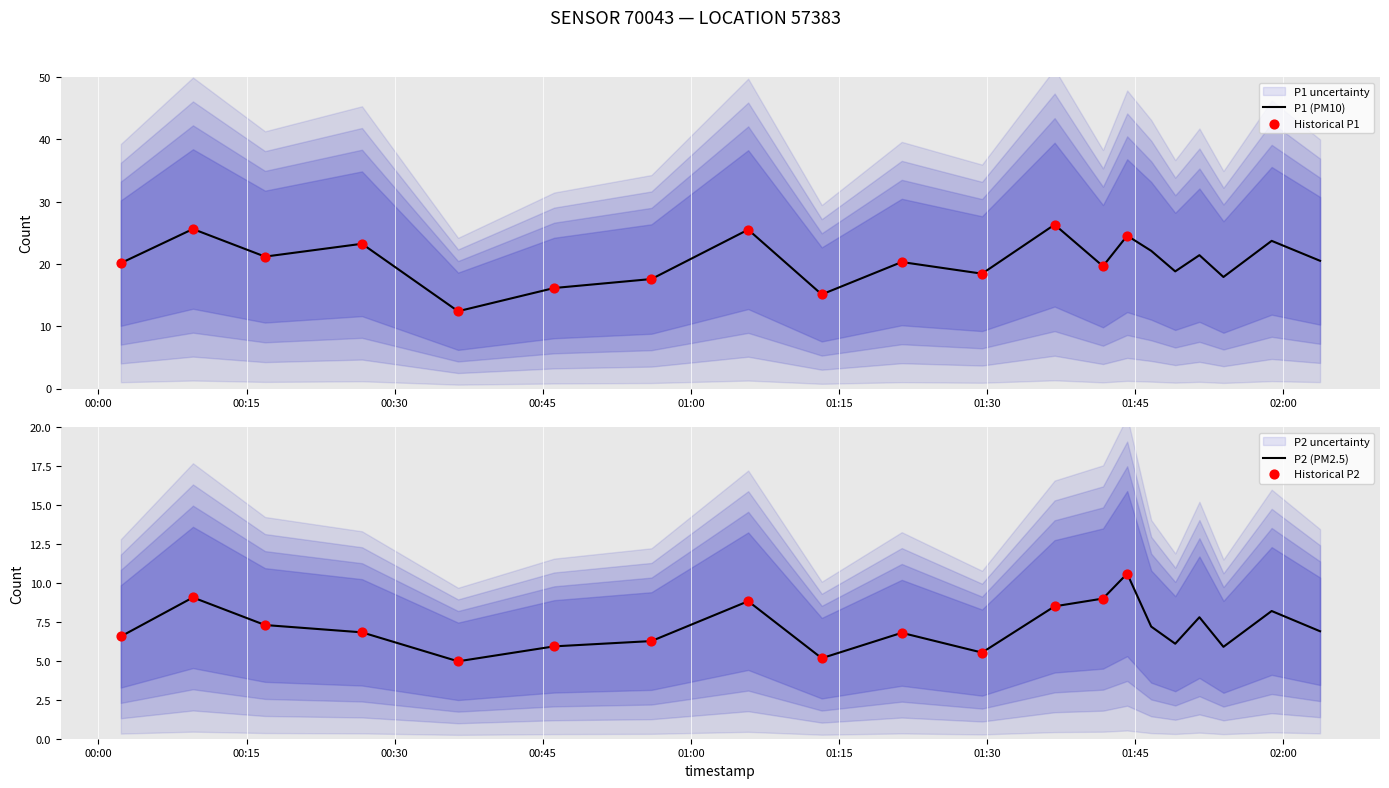

Is the value of P1 at 19 greater than the value of P2 at 7?

Yes